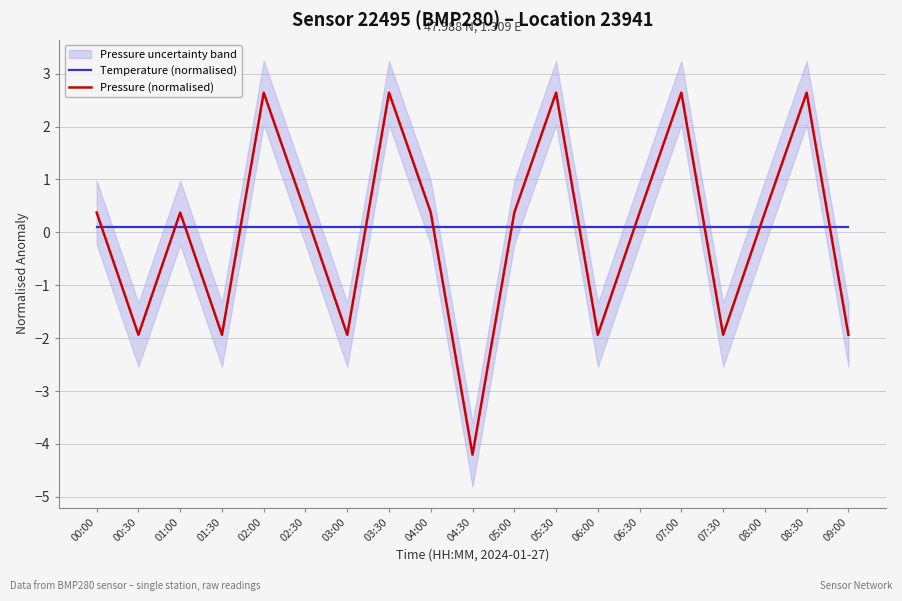

Rank the categories by Temperature (normalised) value from lowest to highest.

00:00, 00:30, 01:00, 01:30, 02:00, 02:30, 03:00, 03:30, 04:00, 04:30, 05:00, 05:30, 06:00, 06:30, 07:00, 07:30, 08:00, 08:30, 09:00